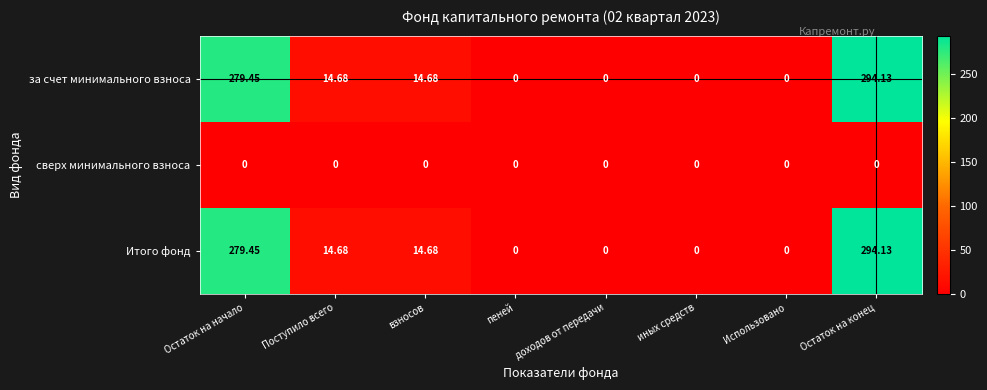

At which category does the chart reach its peak across all series?

Остаток на конец